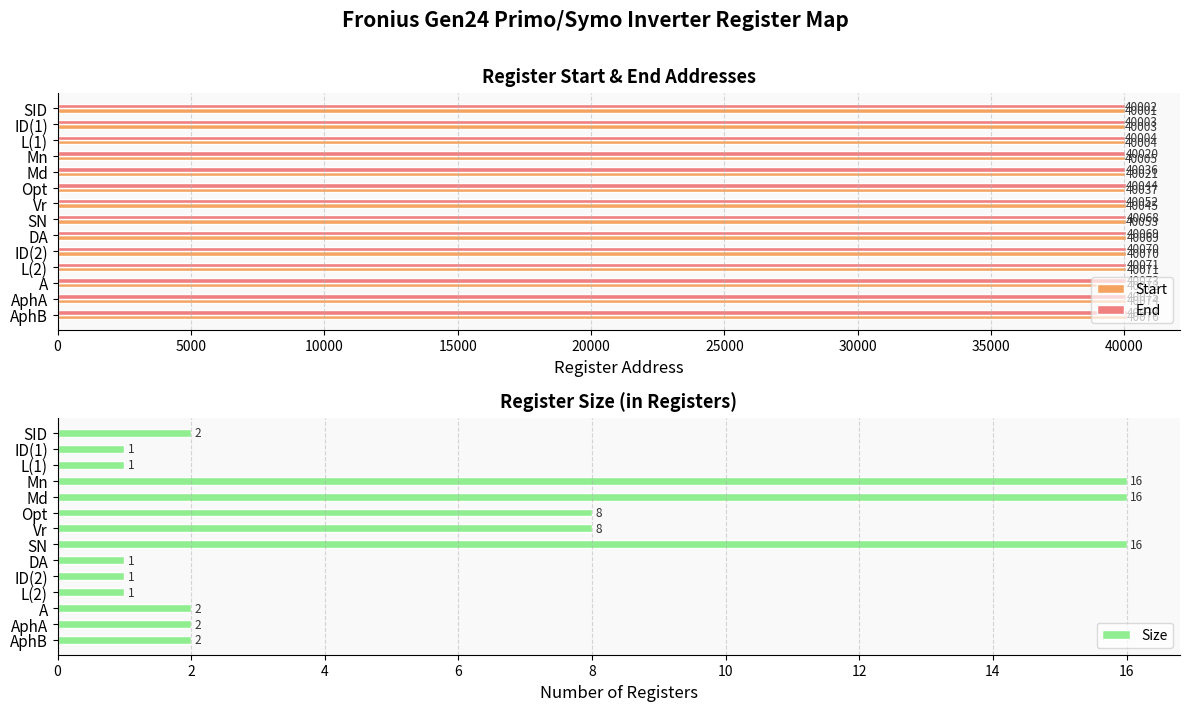

What is the highest value of the Start series?

40076